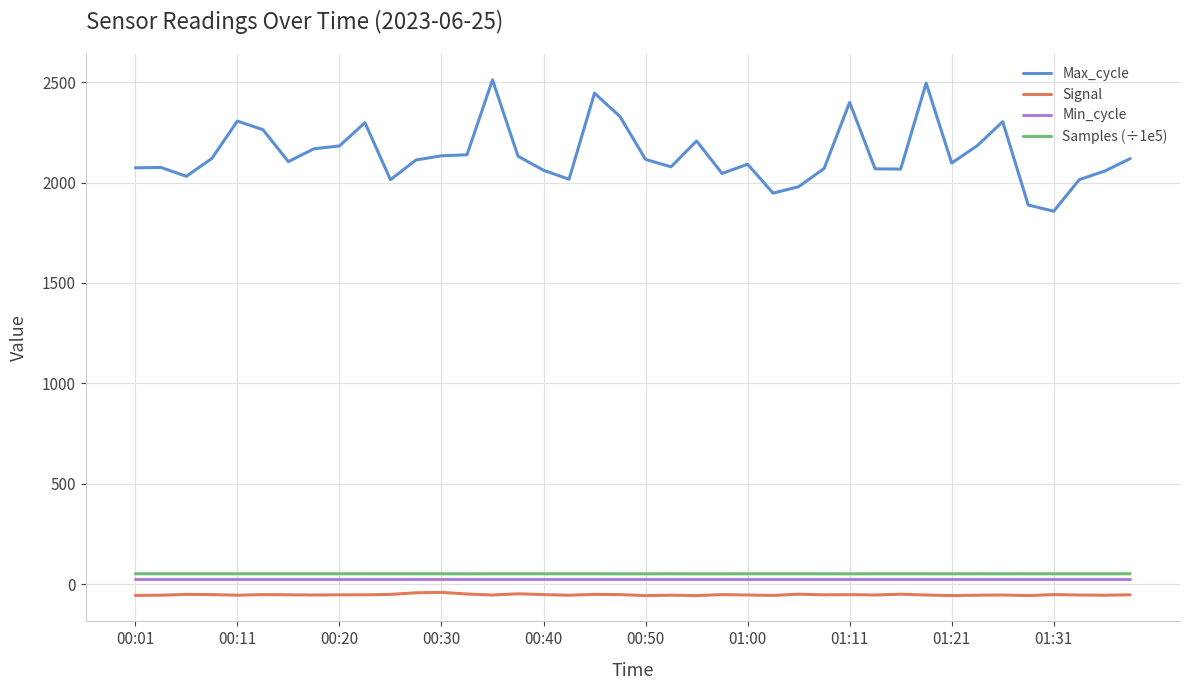

Does the chart display data point markers on the line(s)?

No